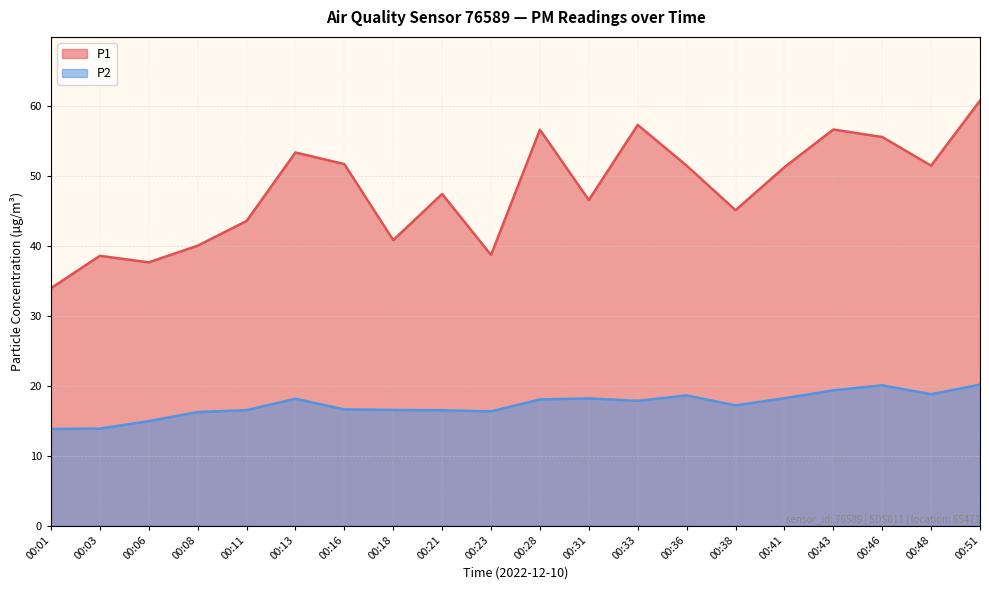

What is the difference between the P1 values at 00:01 and 00:16?

17.8